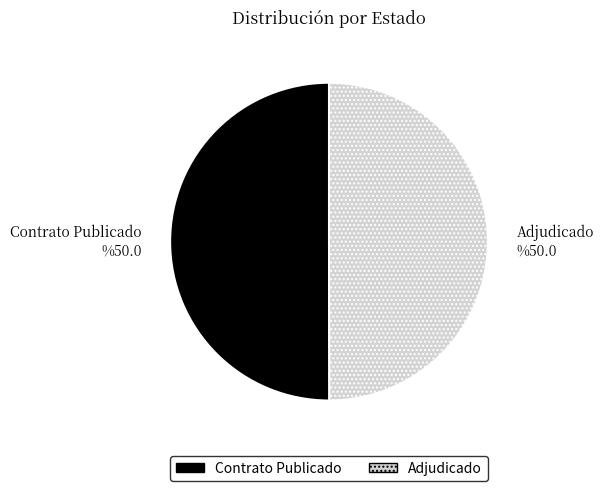

Approximately how many times larger is the value at Adjudicado compared to Contrato Publicado?

1.0